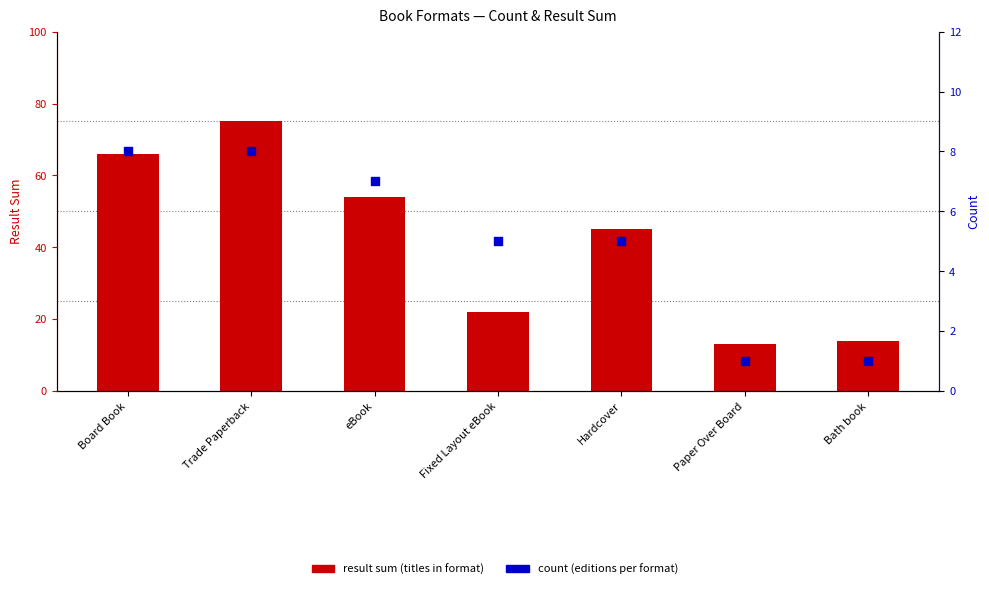

What are all the series names shown in the legend?

result sum (titles in format), count (editions per format)